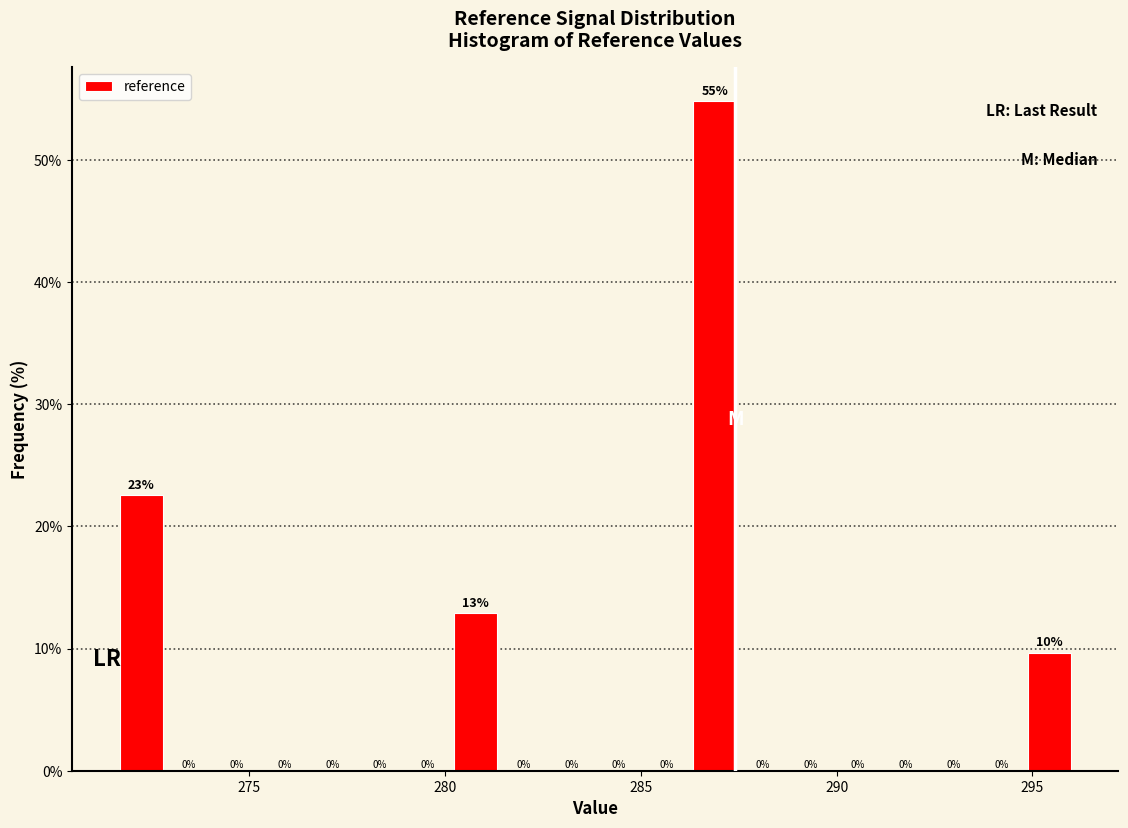

Read against the x-axis, roughly where is the centre of the tallest bar?

287.0